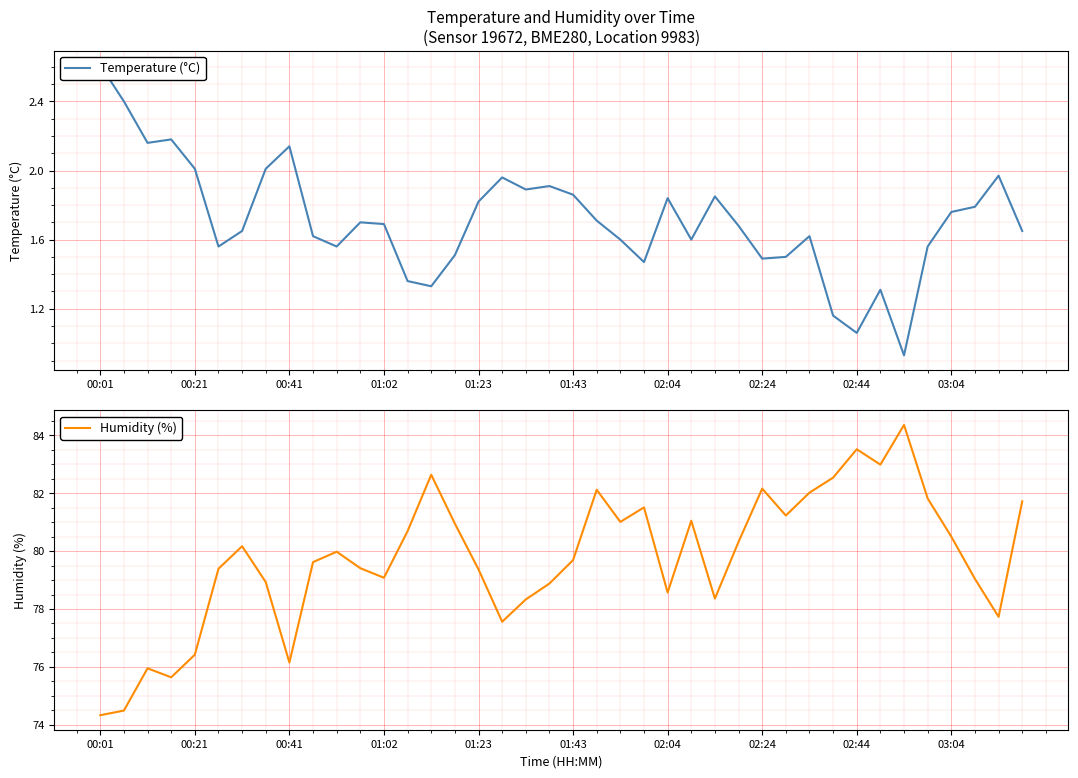

True or false: Humidity (%) has a value of 79.7 at 01:43.

True